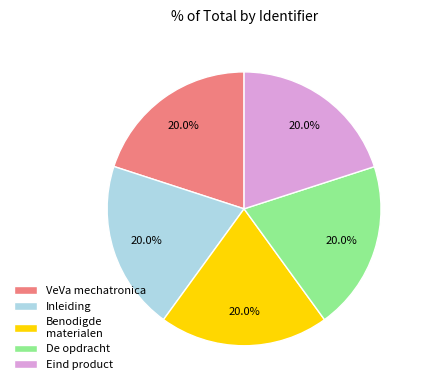

Does De opdracht represent more than half of the total?

No